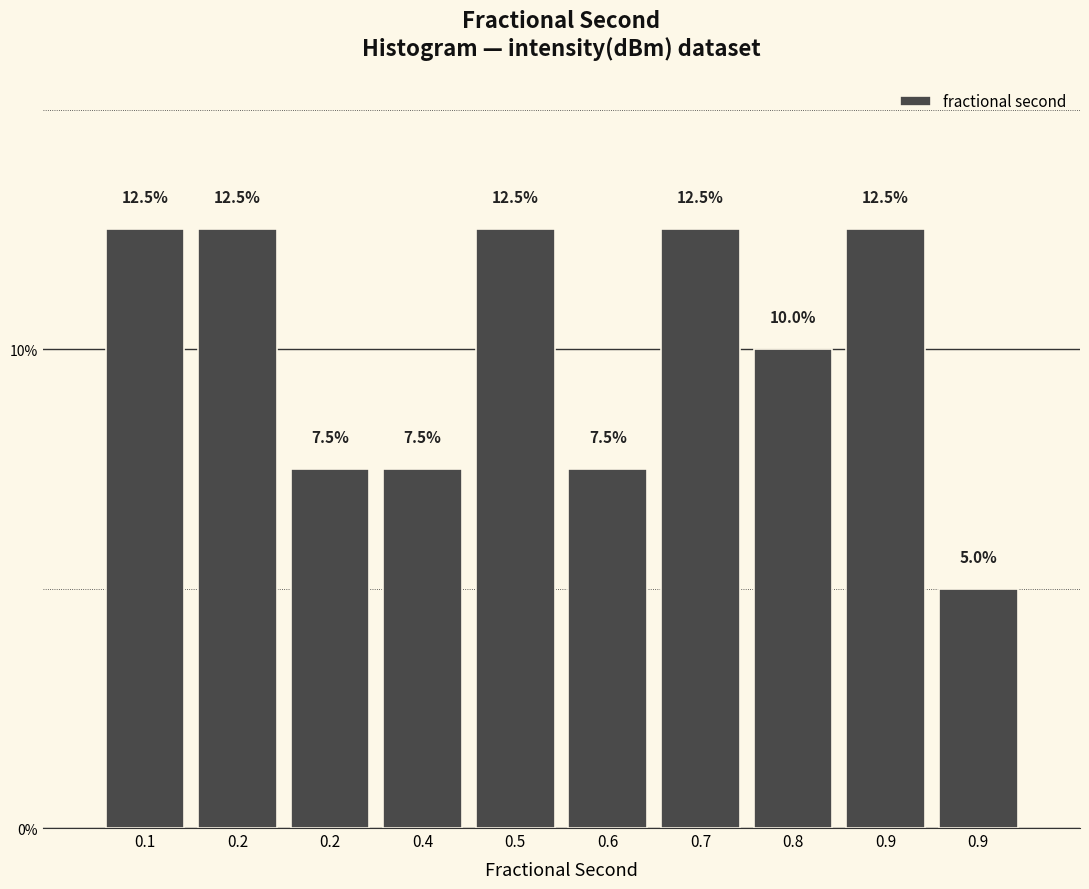

Are the bars horizontal?

No